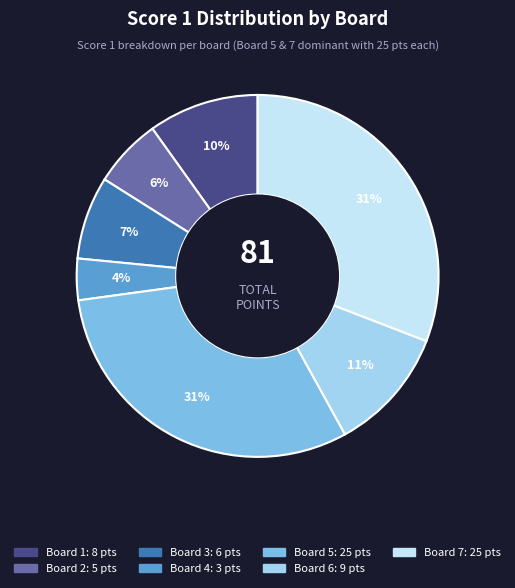

Which has a higher value, Board 1 or Board 6?

Board 6